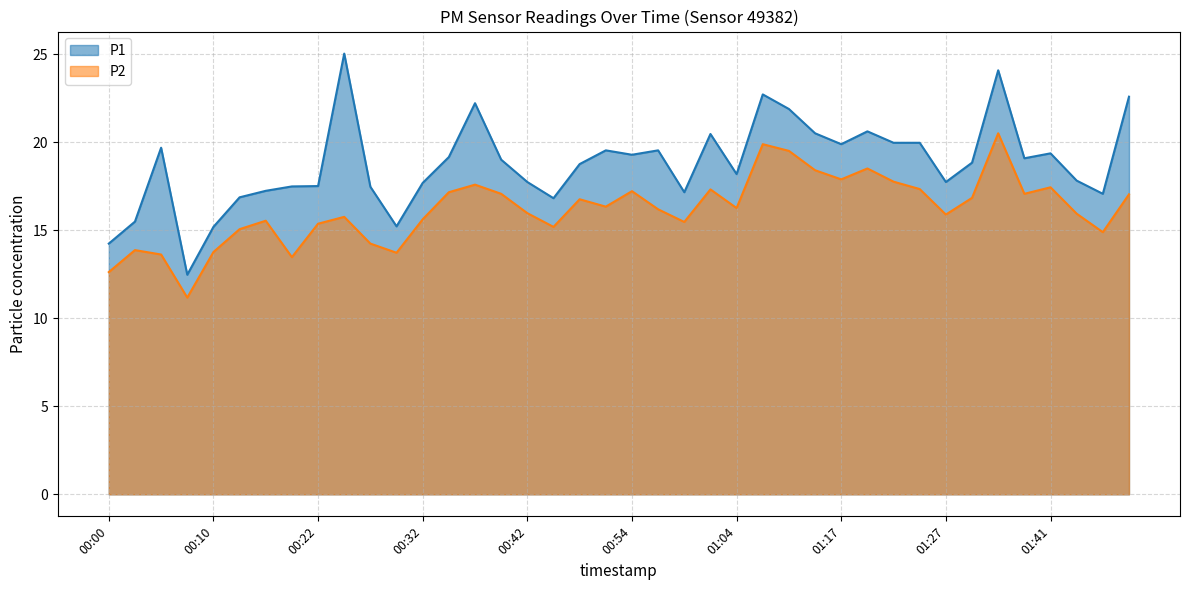

What position from the right is 00:17?

33